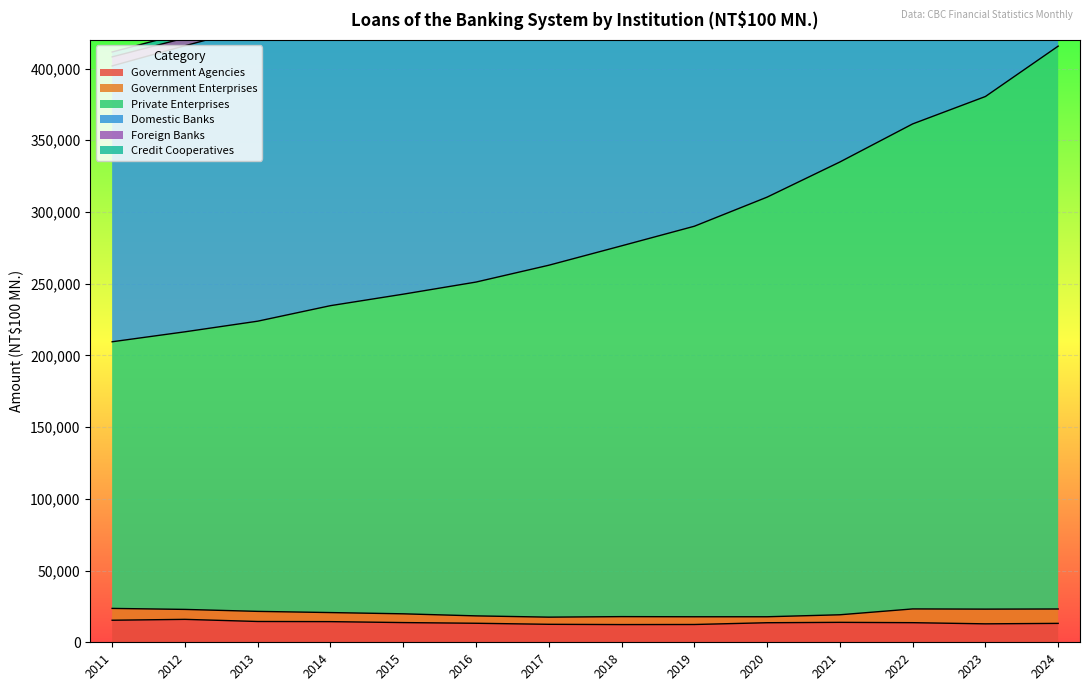

What is the minimum value for Government Agencies?

12348